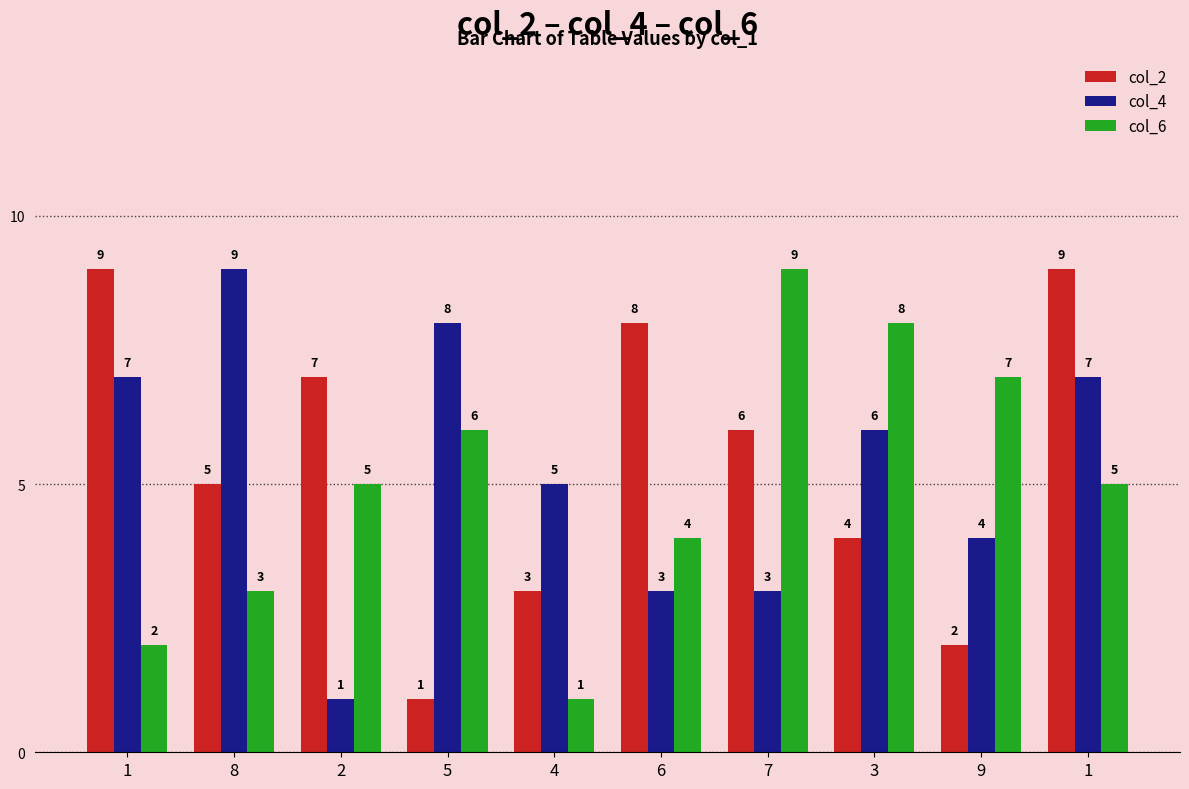

True or false: col_4 has a value of 9 at 8.

True